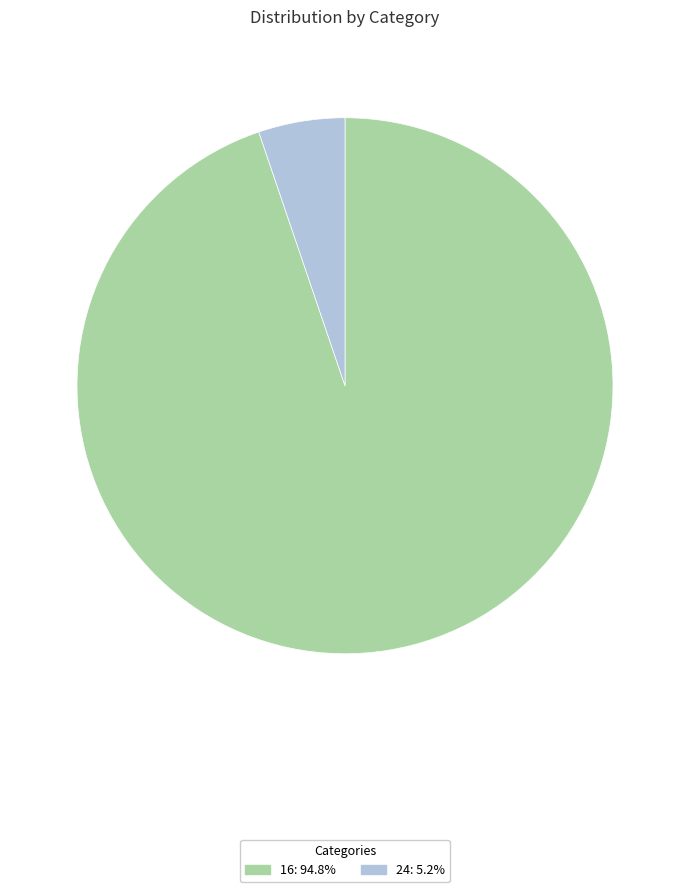

Count the number of slices in the pie.

2